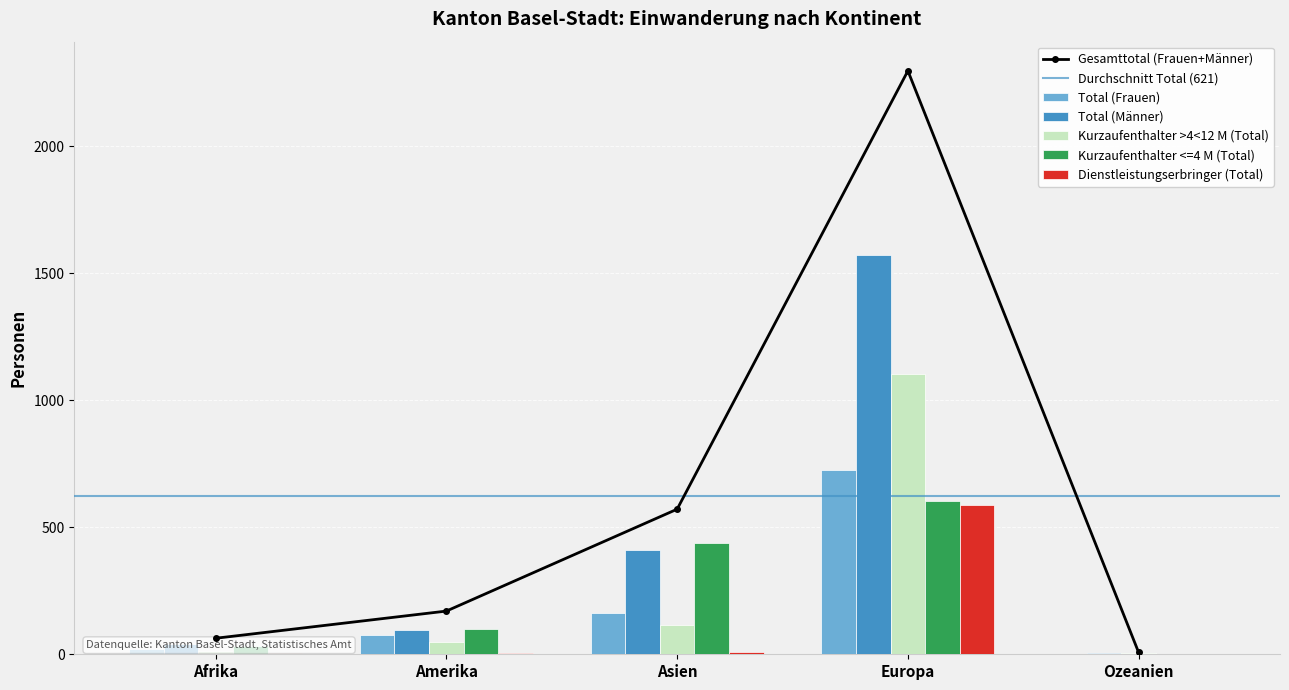

Reading left to right, list all the values displayed in this chart.

Total (Frauen): 21	76	162	726	3
Total (Männer): 42	94	409	1570	4
Kurzaufenthalter >4<12 M (Total): 14	50	117	1104	4
Kurzaufenthalter <=4 M (Total): 31	101	437	602	2
Dienstleistungserbringer (Total): 5	4	8	587	1